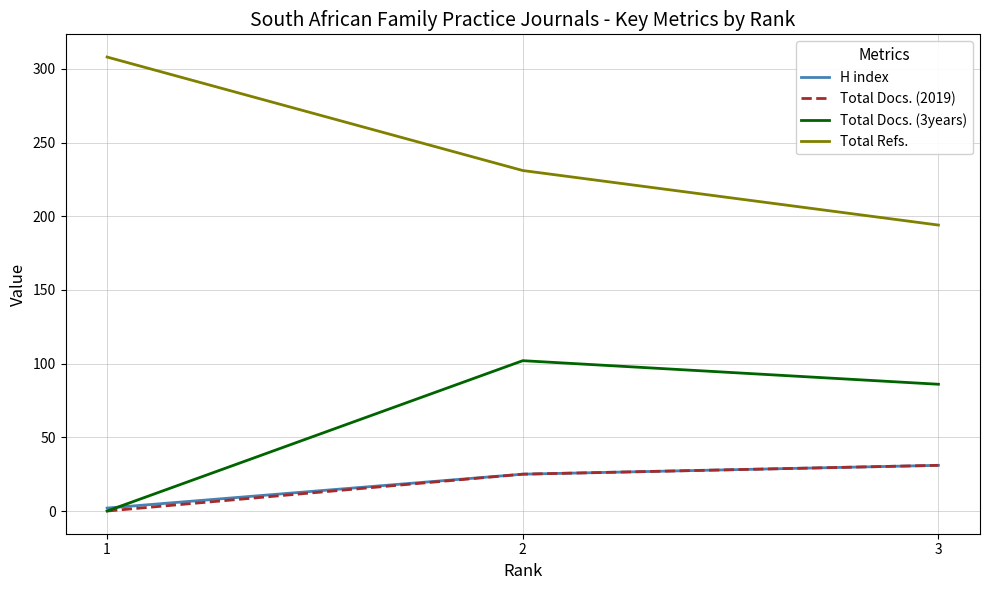

At which label is Total Docs. (2019) closest to 15?

2